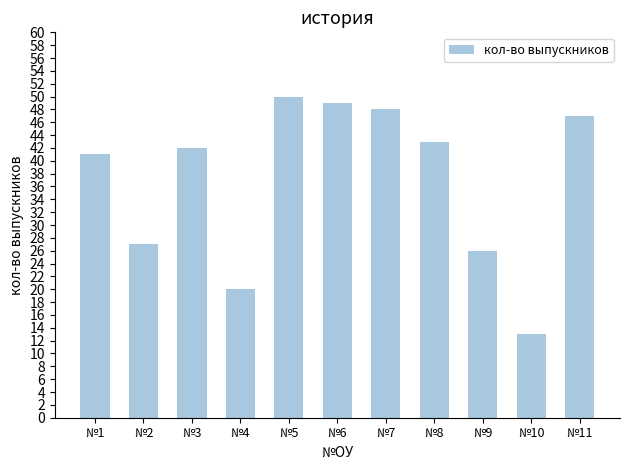

How many data points are less than 42?

5